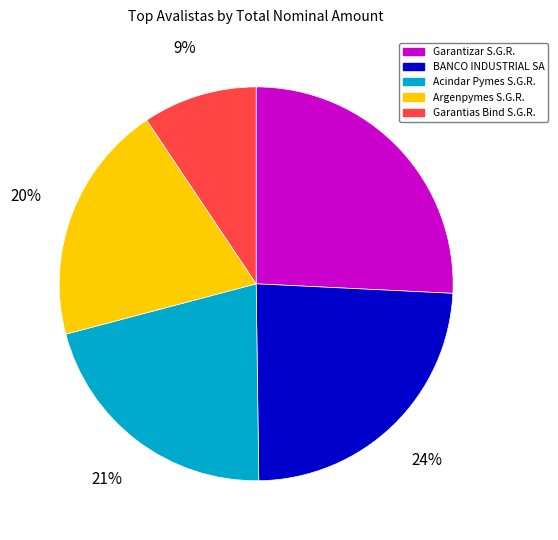

Does any single category account for the majority?

No